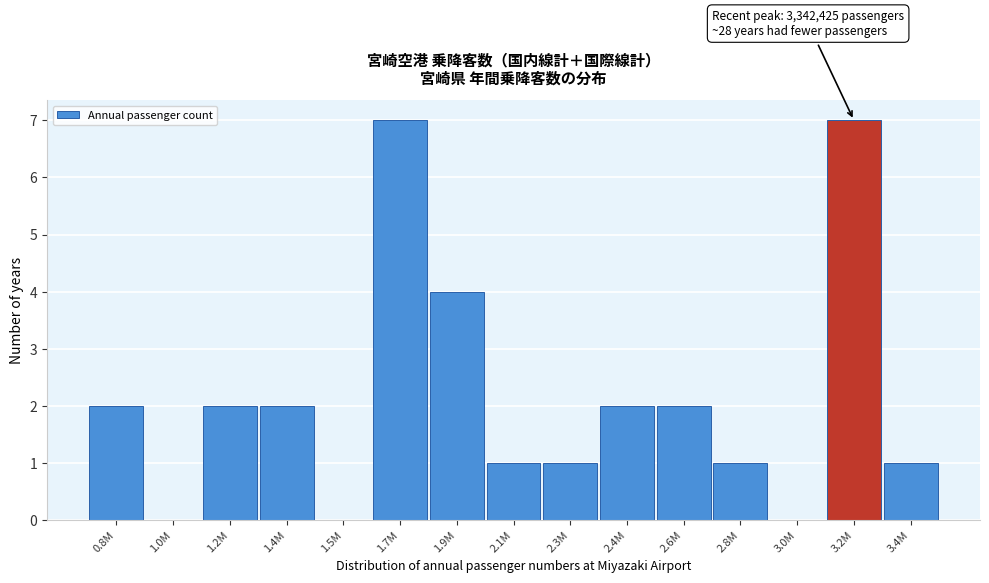

Reading right to left, transcribe all the data shown in this chart.

3.4M=1	3.2M=7	3.0M=0	2.8M=1	2.6M=2	2.4M=2	2.3M=1	2.1M=1	1.9M=4	1.7M=7	1.5M=0	1.4M=2	1.2M=2	1.0M=0	0.8M=2